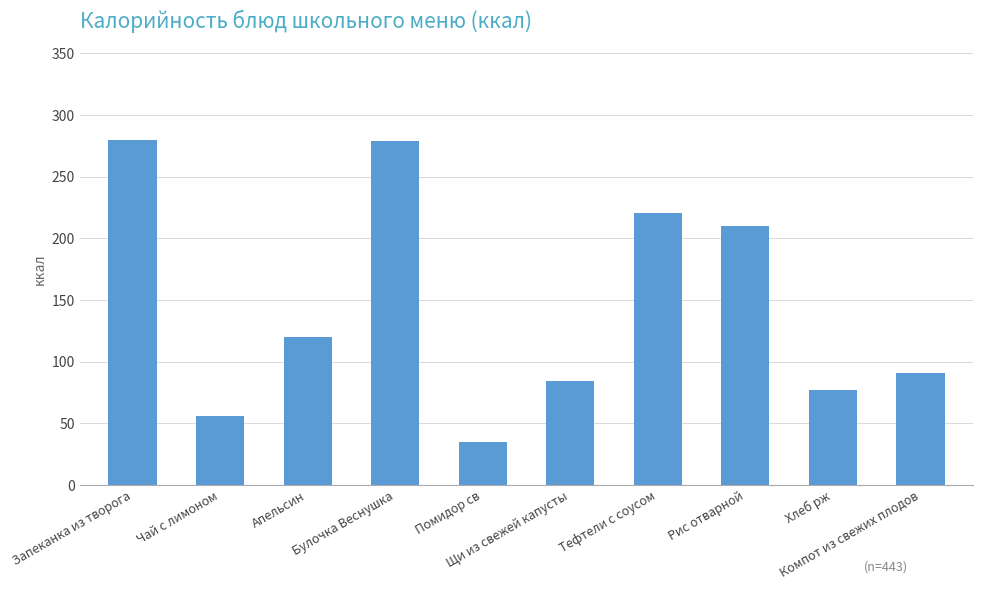

What position from the right is Булочка Веснушка?

7